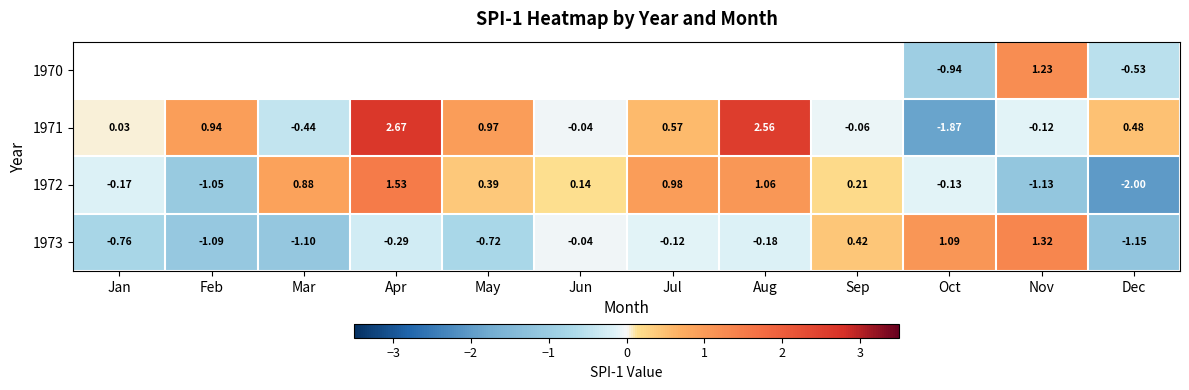

How many data points does each series have?

12